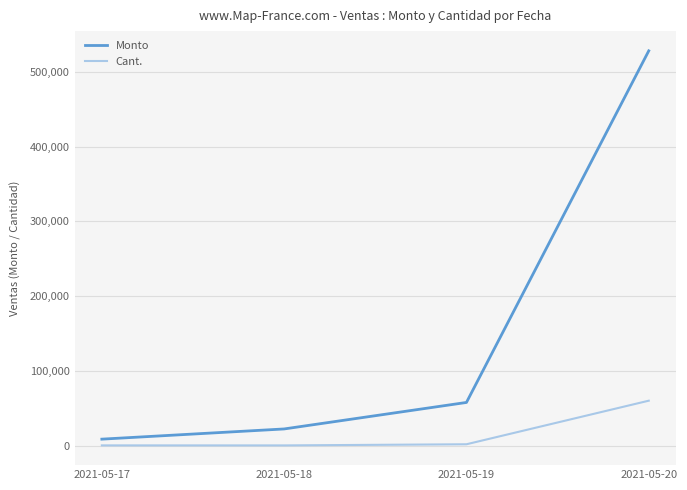

What is the sum of the Cant. values at 2021-05-18 and 2021-05-20?

60179